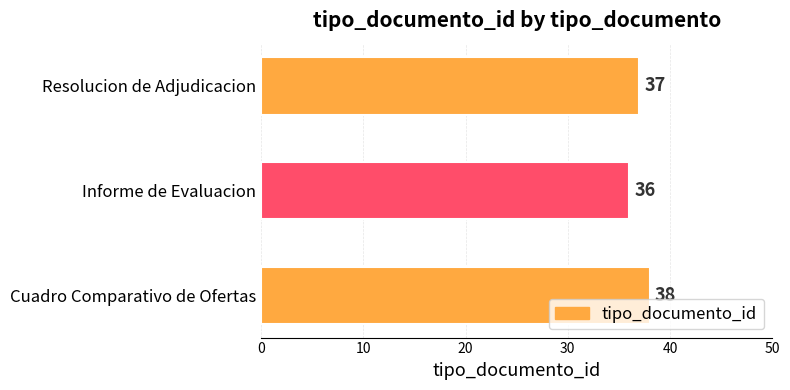

How many values are between 36 and 38?

3